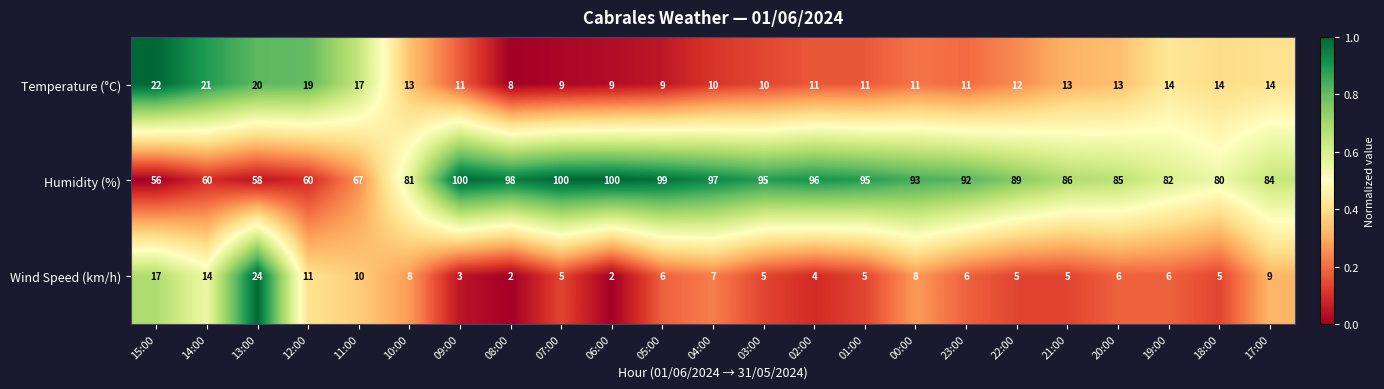

At how many categories does at least one series exceed 36?

23